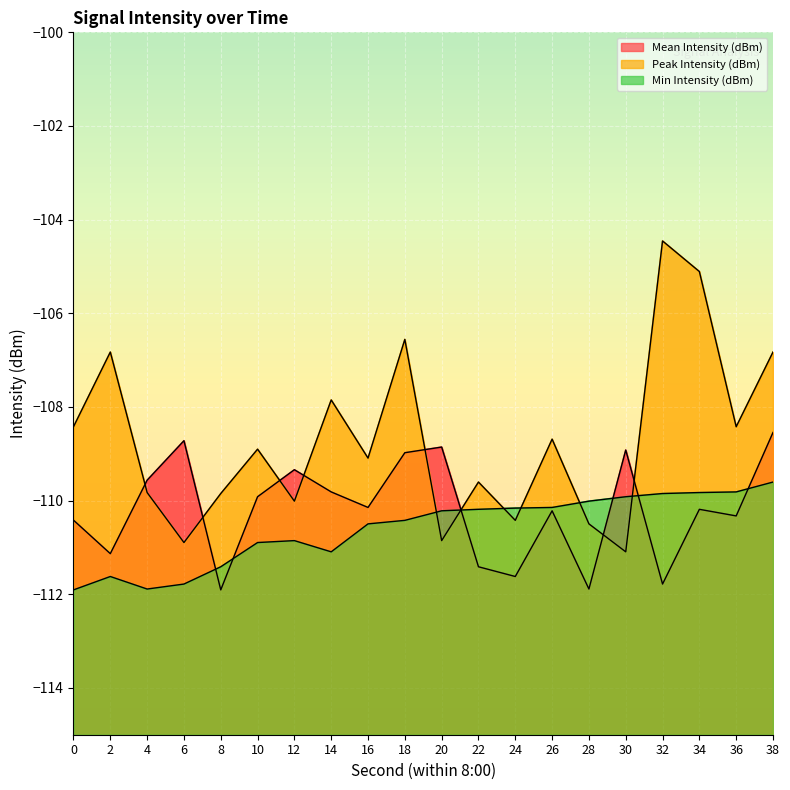

Reading left to right, transcribe all the data shown in this chart.

Mean Intensity (dBm): -110.4	-111.1	-109.6	-108.7	-111.9	-109.9	-109.3	-109.8	-110.1	-109.0	-108.9	-111.4	-111.6	-110.2	-111.9	-108.9	-111.8	-110.2	-110.3	-108.5
Peak Intensity (dBm): -108.4	-106.8	-109.8	-110.9	-109.8	-108.9	-110.0	-107.9	-109.1	-106.6	-110.9	-109.6	-110.4	-108.7	-110.5	-111.1	-104.5	-105.1	-108.4	-106.8
Min Intensity (dBm): -111.9	-111.6	-111.9	-111.8	-111.4	-110.9	-110.9	-111.1	-110.5	-110.4	-110.2	-110.2	-110.2	-110.1	-110.0	-109.9	-109.8	-109.8	-109.8	-109.6